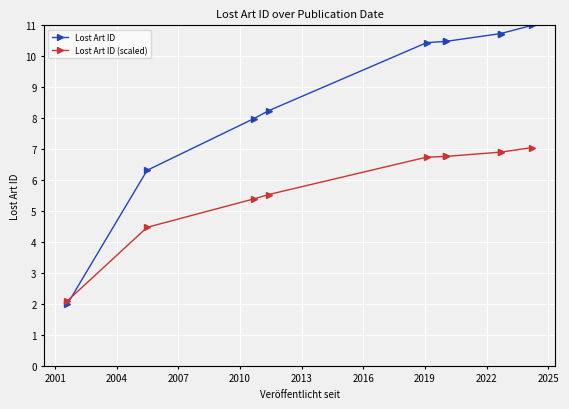

After their last crossing, which series has the higher values: Lost Art ID or Lost Art ID (scaled)?

Lost Art ID